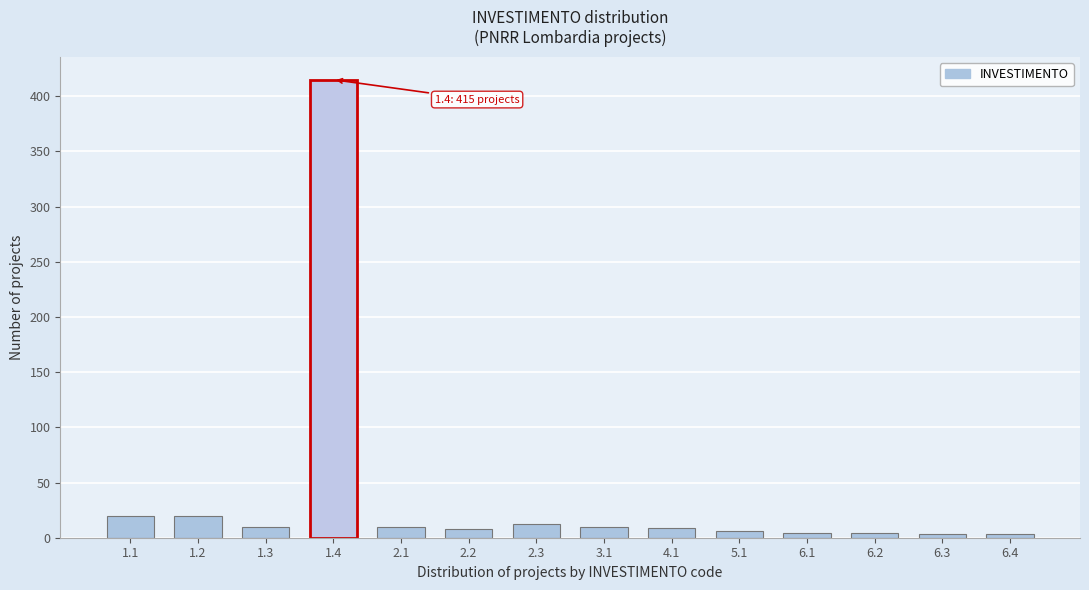

The value at 2.1 is 10. True or false?

True